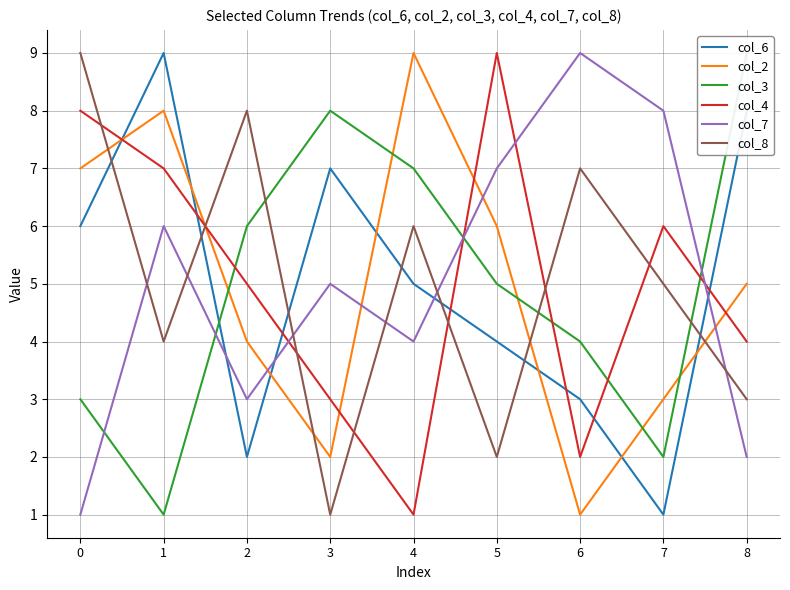

At which category is the sum across all series the highest?

1